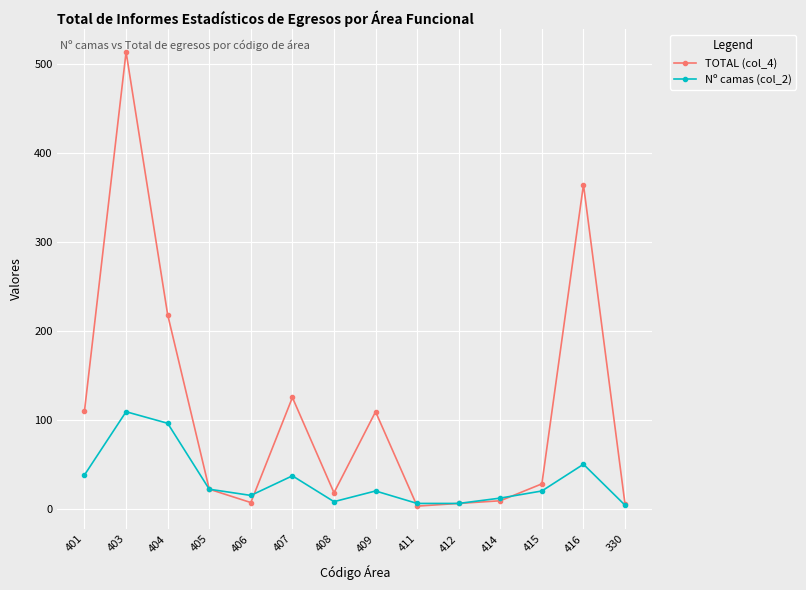

What is the label of the 12th point from the right?

404